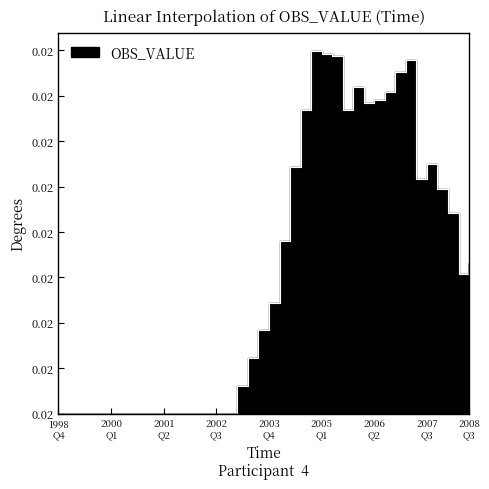

True or false: there are more than 2 points higher than both neighbors.

True